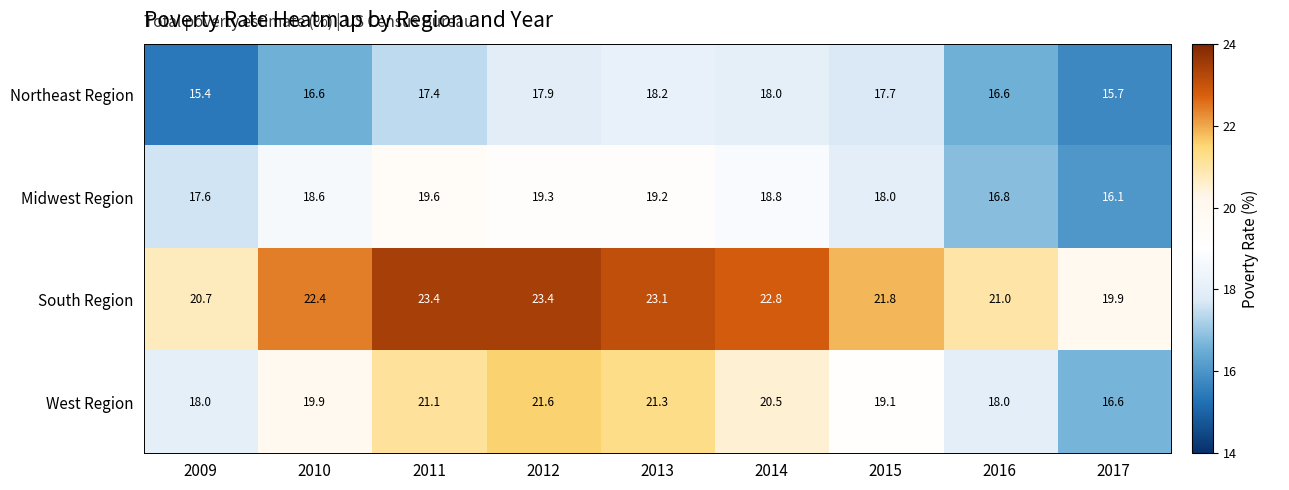

At which label does Northeast Region reach its minimum?

2009